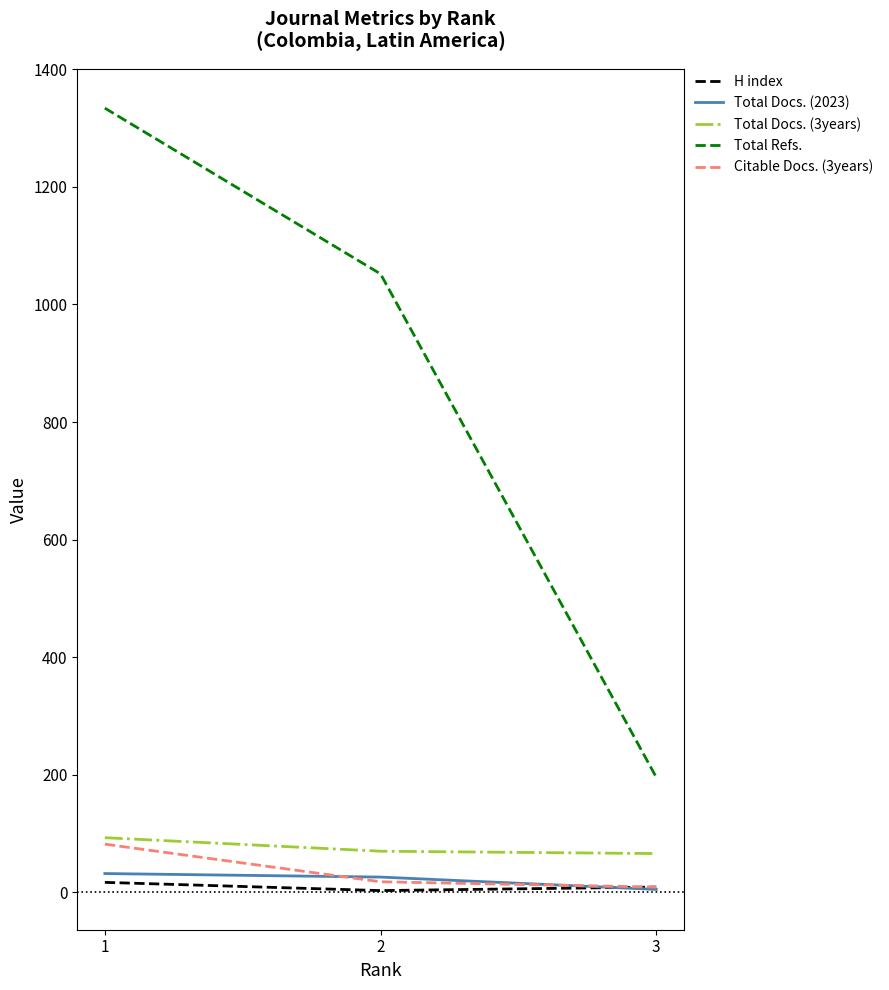

What is the spread (max minus min) of values at 2?

1049